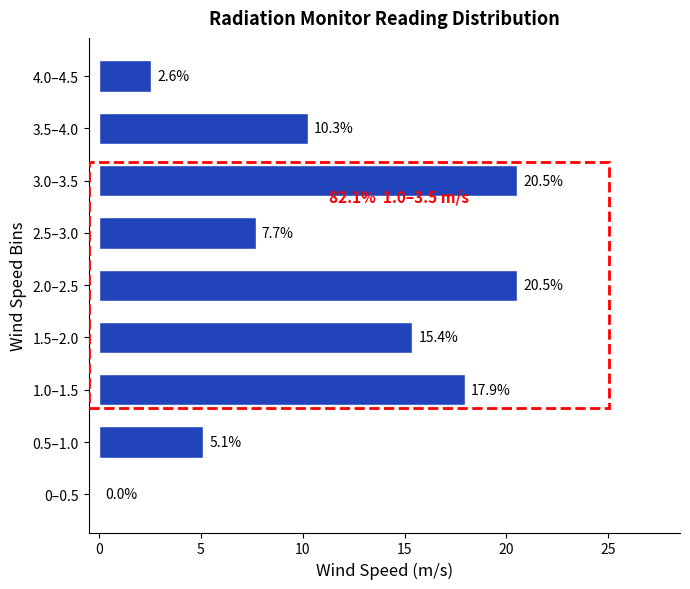

Reading bottom to top, list all the values displayed in this chart.

0–0.5=0.0	0.5–1.0=5.1	1.0–1.5=17.9	1.5–2.0=15.4	2.0–2.5=20.5	2.5–3.0=7.7	3.0–3.5=20.5	3.5–4.0=10.3	4.0–4.5=2.6